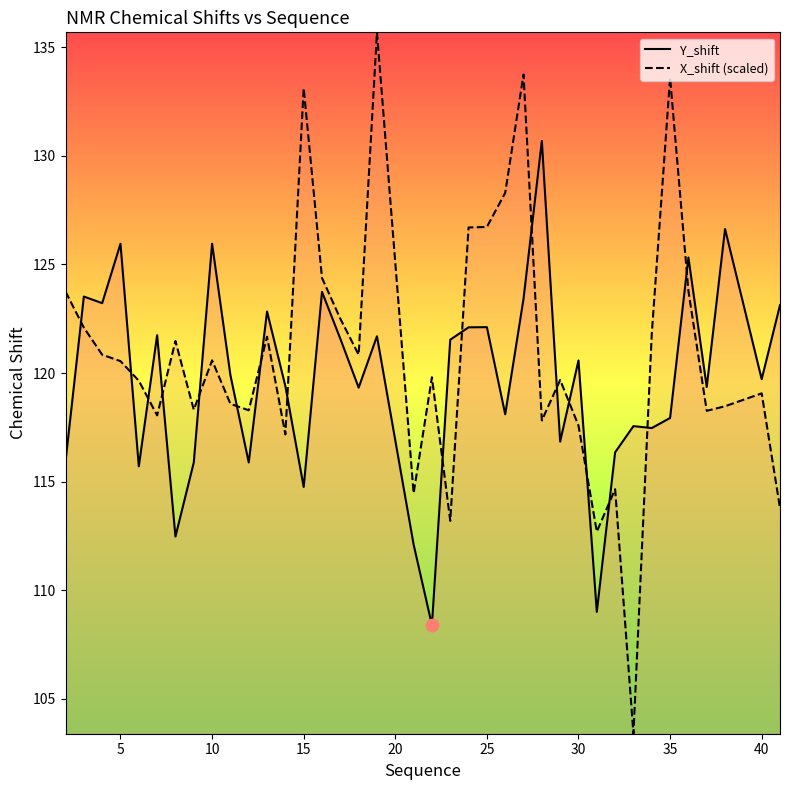

At how many categories does at least one series exceed 105?

38